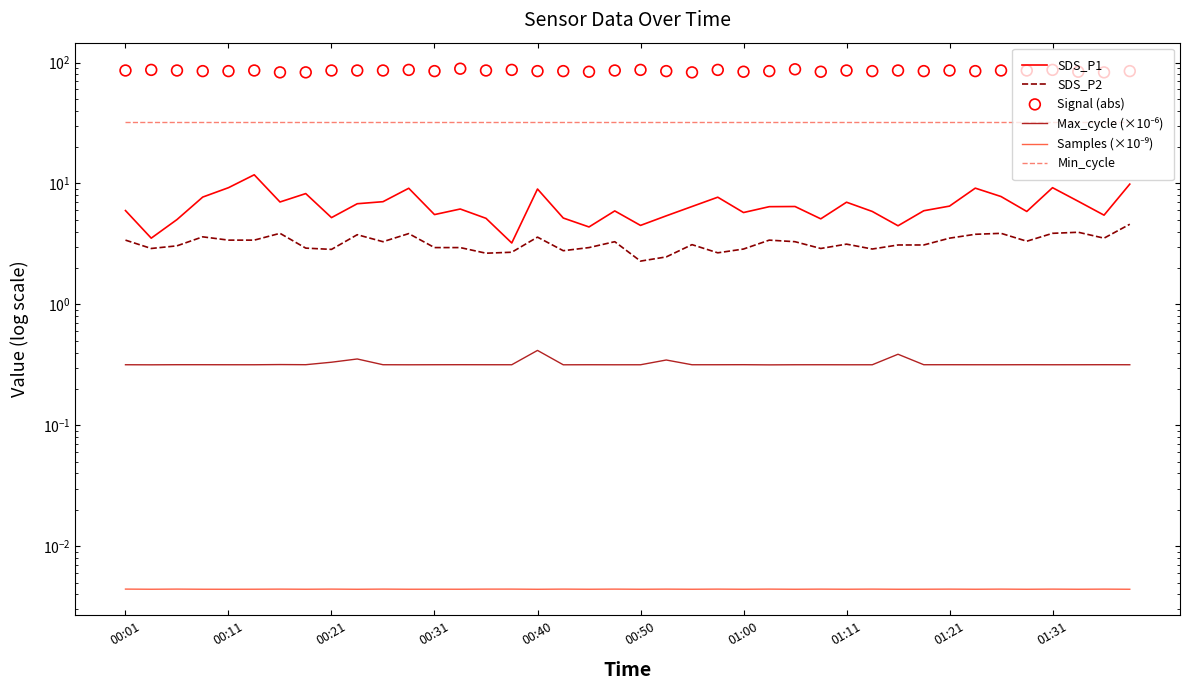

What are all the series names shown in the legend?

SDS_P1, SDS_P2, Max_cycle (×10⁻⁶), Samples (×10⁻⁹), Min_cycle, Signal (abs)